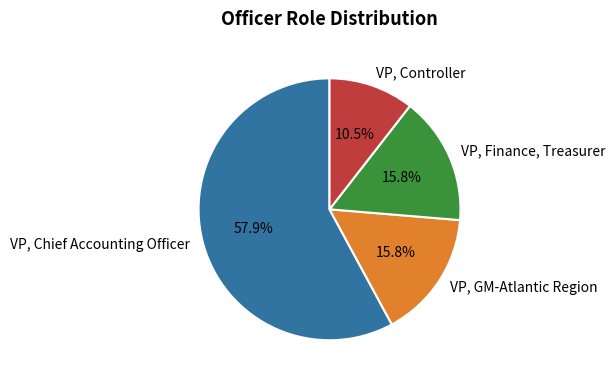

Is there any slice that represents more than half of the pie?

Yes